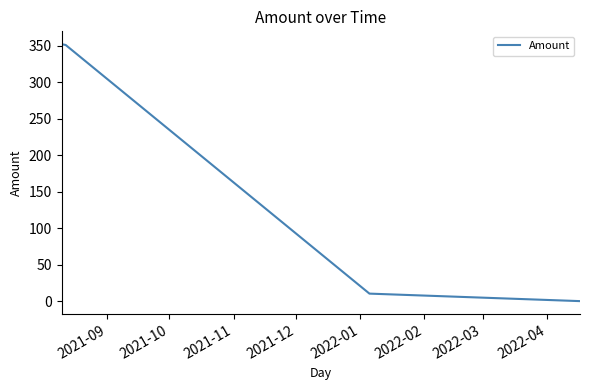

What is the difference between the second highest and minimum values?

351.2